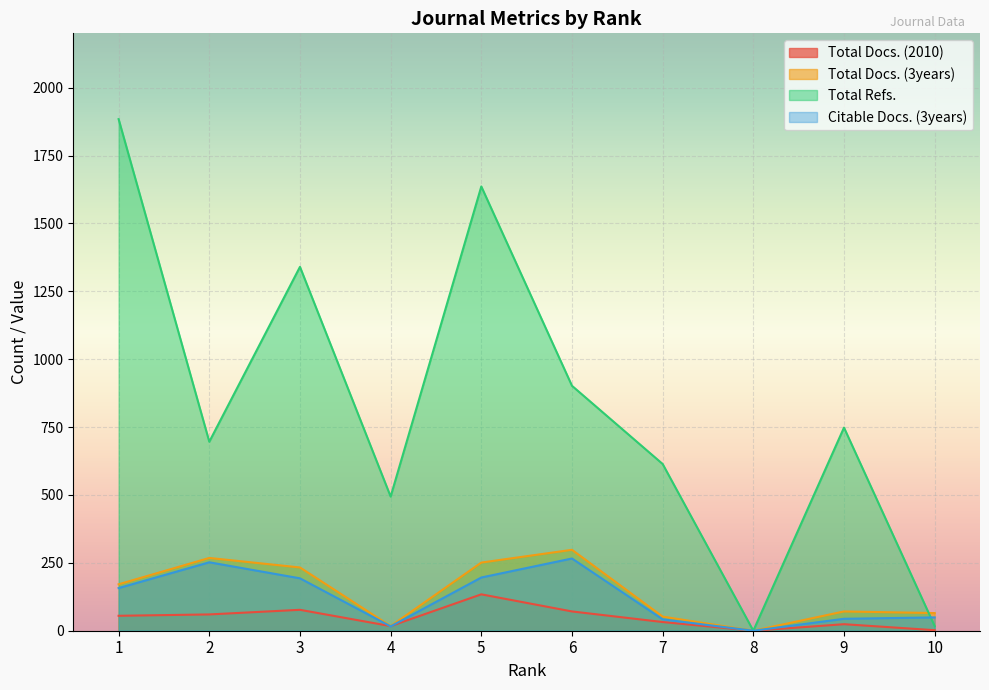

Where does the Total Refs. series first go above 748?

1